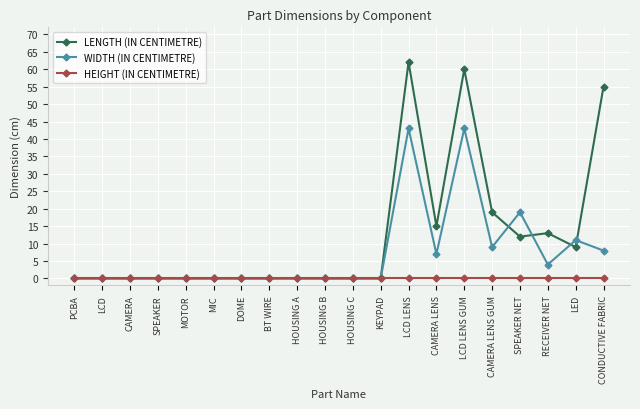

True or false: LENGTH (IN CENTIMETRE) has a value of 0 at SPEAKER.

True